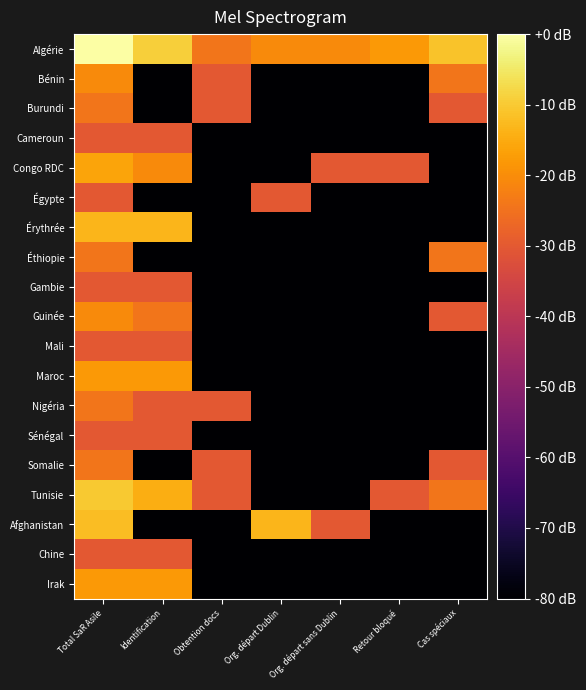

Reading left to right, transcribe all the data shown in this chart.

Algérie: Total SaR Asile=0.0	Identification=-9.3	Obtention docs=-24.1	Org. départ Dublin=-20.6	Org. départ sans Dublin=-20.6	Retour bloqué=-18.1	Cas spéciaux=-11.0
Bénin: Total SaR Asile=-20.6	Identification=-150.1	Obtention docs=-30.1	Org. départ Dublin=-150.1	Org. départ sans Dublin=-150.1	Retour bloqué=-150.1	Cas spéciaux=-24.1
Burundi: Total SaR Asile=-24.1	Identification=-150.1	Obtention docs=-30.1	Org. départ Dublin=-150.1	Org. départ sans Dublin=-150.1	Retour bloqué=-150.1	Cas spéciaux=-30.1
Cameroun: Total SaR Asile=-30.1	Identification=-30.1	Obtention docs=-150.1	Org. départ Dublin=-150.1	Org. départ sans Dublin=-150.1	Retour bloqué=-150.1	Cas spéciaux=-150.1
Congo RDC: Total SaR Asile=-16.1	Identification=-20.6	Obtention docs=-150.1	Org. départ Dublin=-150.1	Org. départ sans Dublin=-30.1	Retour bloqué=-30.1	Cas spéciaux=-150.1
Égypte: Total SaR Asile=-30.1	Identification=-150.1	Obtention docs=-150.1	Org. départ Dublin=-30.1	Org. départ sans Dublin=-150.1	Retour bloqué=-150.1	Cas spéciaux=-150.1
Érythrée: Total SaR Asile=-13.2	Identification=-13.2	Obtention docs=-150.1	Org. départ Dublin=-150.1	Org. départ sans Dublin=-150.1	Retour bloqué=-150.1	Cas spéciaux=-150.1
Éthiopie: Total SaR Asile=-24.1	Identification=-150.1	Obtention docs=-150.1	Org. départ Dublin=-150.1	Org. départ sans Dublin=-150.1	Retour bloqué=-150.1	Cas spéciaux=-24.1
Gambie: Total SaR Asile=-30.1	Identification=-30.1	Obtention docs=-150.1	Org. départ Dublin=-150.1	Org. départ sans Dublin=-150.1	Retour bloqué=-150.1	Cas spéciaux=-150.1
Guinée: Total SaR Asile=-20.6	Identification=-24.1	Obtention docs=-150.1	Org. départ Dublin=-150.1	Org. départ sans Dublin=-150.1	Retour bloqué=-150.1	Cas spéciaux=-30.1
Mali: Total SaR Asile=-30.1	Identification=-30.1	Obtention docs=-150.1	Org. départ Dublin=-150.1	Org. départ sans Dublin=-150.1	Retour bloqué=-150.1	Cas spéciaux=-150.1
Maroc: Total SaR Asile=-18.1	Identification=-18.1	Obtention docs=-150.1	Org. départ Dublin=-150.1	Org. départ sans Dublin=-150.1	Retour bloqué=-150.1	Cas spéciaux=-150.1
Nigéria: Total SaR Asile=-24.1	Identification=-30.1	Obtention docs=-30.1	Org. départ Dublin=-150.1	Org. départ sans Dublin=-150.1	Retour bloqué=-150.1	Cas spéciaux=-150.1
Sénégal: Total SaR Asile=-30.1	Identification=-30.1	Obtention docs=-150.1	Org. départ Dublin=-150.1	Org. départ sans Dublin=-150.1	Retour bloqué=-150.1	Cas spéciaux=-150.1
Somalie: Total SaR Asile=-24.1	Identification=-150.1	Obtention docs=-30.1	Org. départ Dublin=-150.1	Org. départ sans Dublin=-150.1	Retour bloqué=-150.1	Cas spéciaux=-30.1
Tunisie: Total SaR Asile=-10.1	Identification=-14.5	Obtention docs=-30.1	Org. départ Dublin=-150.1	Org. départ sans Dublin=-150.1	Retour bloqué=-30.1	Cas spéciaux=-24.1
Afghanistan: Total SaR Asile=-12.0	Identification=-150.1	Obtention docs=-150.1	Org. départ Dublin=-13.2	Org. départ sans Dublin=-30.1	Retour bloqué=-150.1	Cas spéciaux=-150.1
Chine: Total SaR Asile=-30.1	Identification=-30.1	Obtention docs=-150.1	Org. départ Dublin=-150.1	Org. départ sans Dublin=-150.1	Retour bloqué=-150.1	Cas spéciaux=-150.1
Irak: Total SaR Asile=-18.1	Identification=-18.1	Obtention docs=-150.1	Org. départ Dublin=-150.1	Org. départ sans Dublin=-150.1	Retour bloqué=-150.1	Cas spéciaux=-150.1